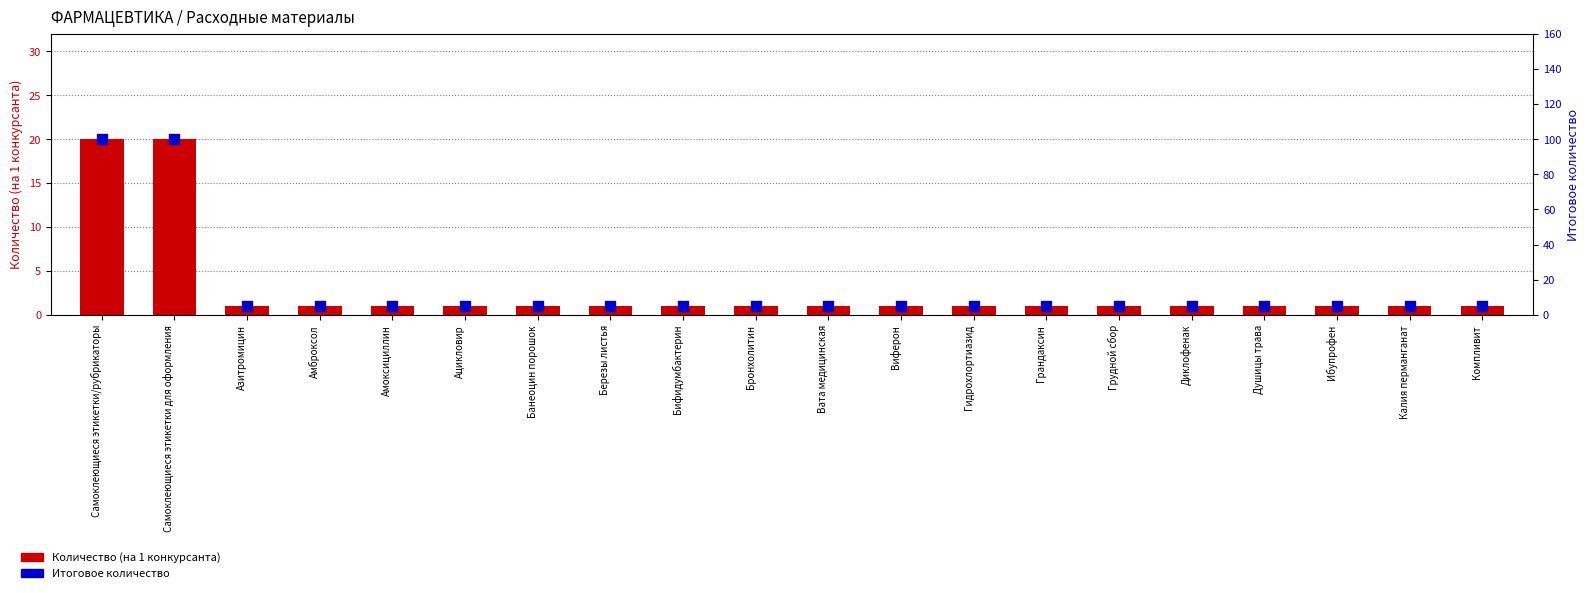

Which series contains the highest Y value?

Итоговое количество